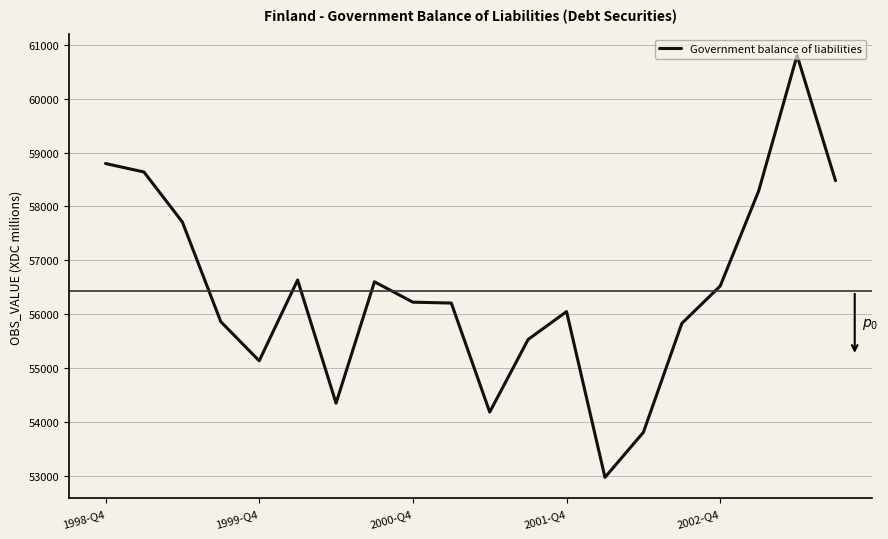

What is the minimum value shown in the chart?

52979